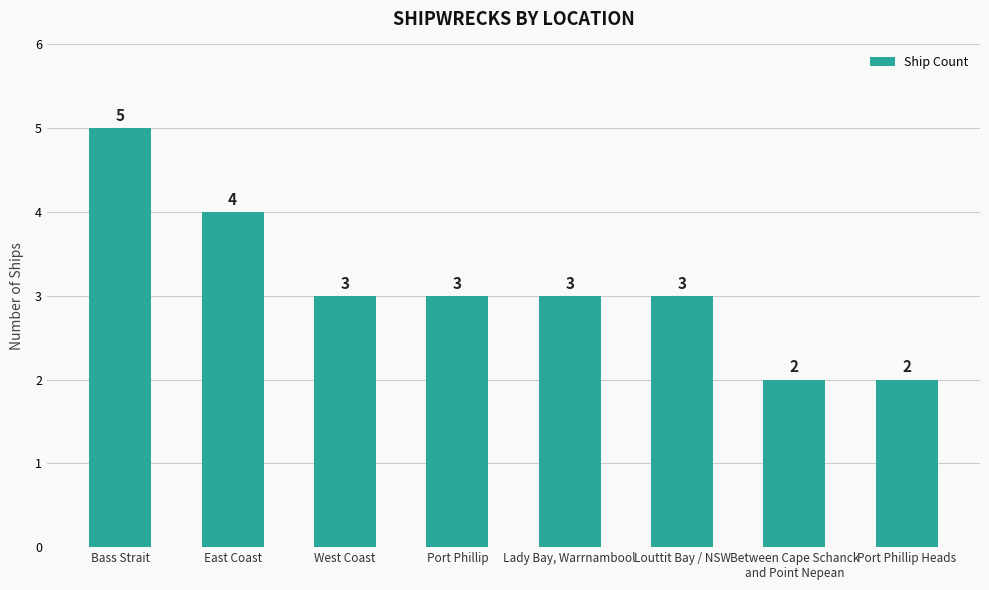

What is the average value?

3